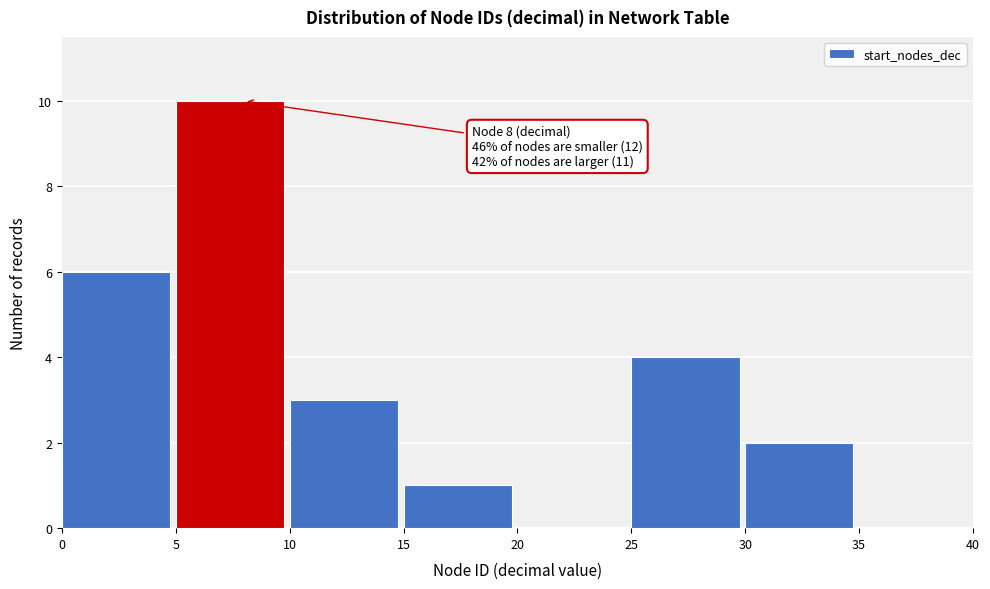

Which range on the x-axis has the tallest bar?

5 to 10